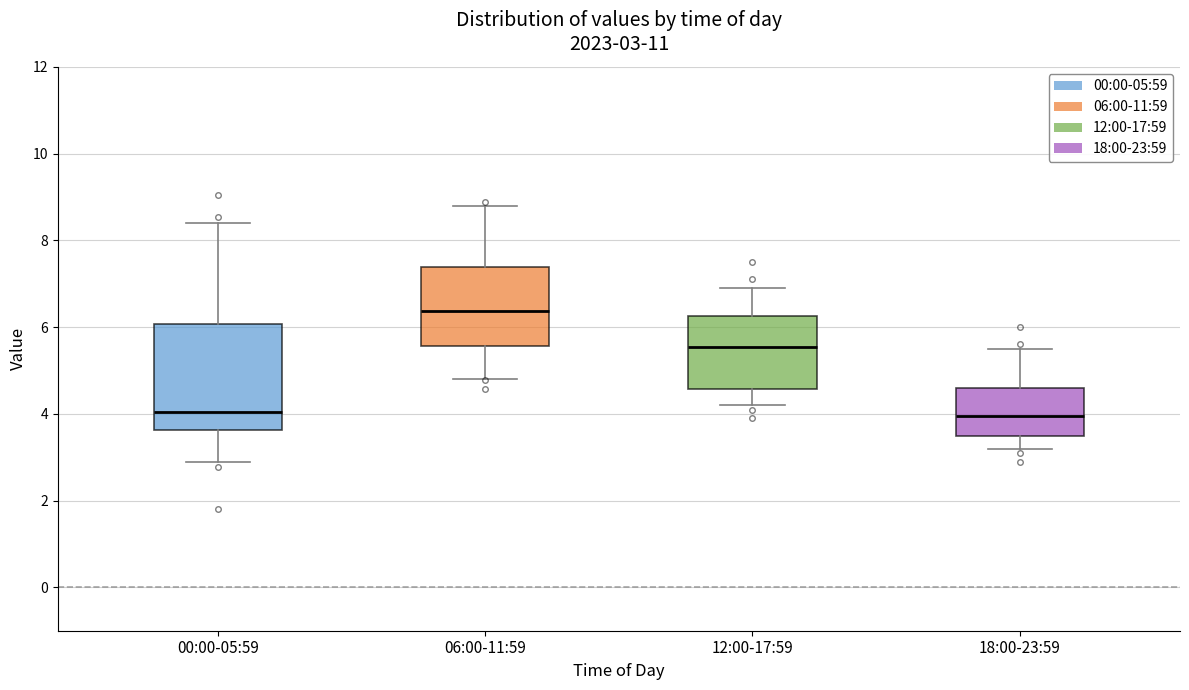

Comparing the boxes themselves (not the whiskers), which one is the tallest?

00:00-05:59